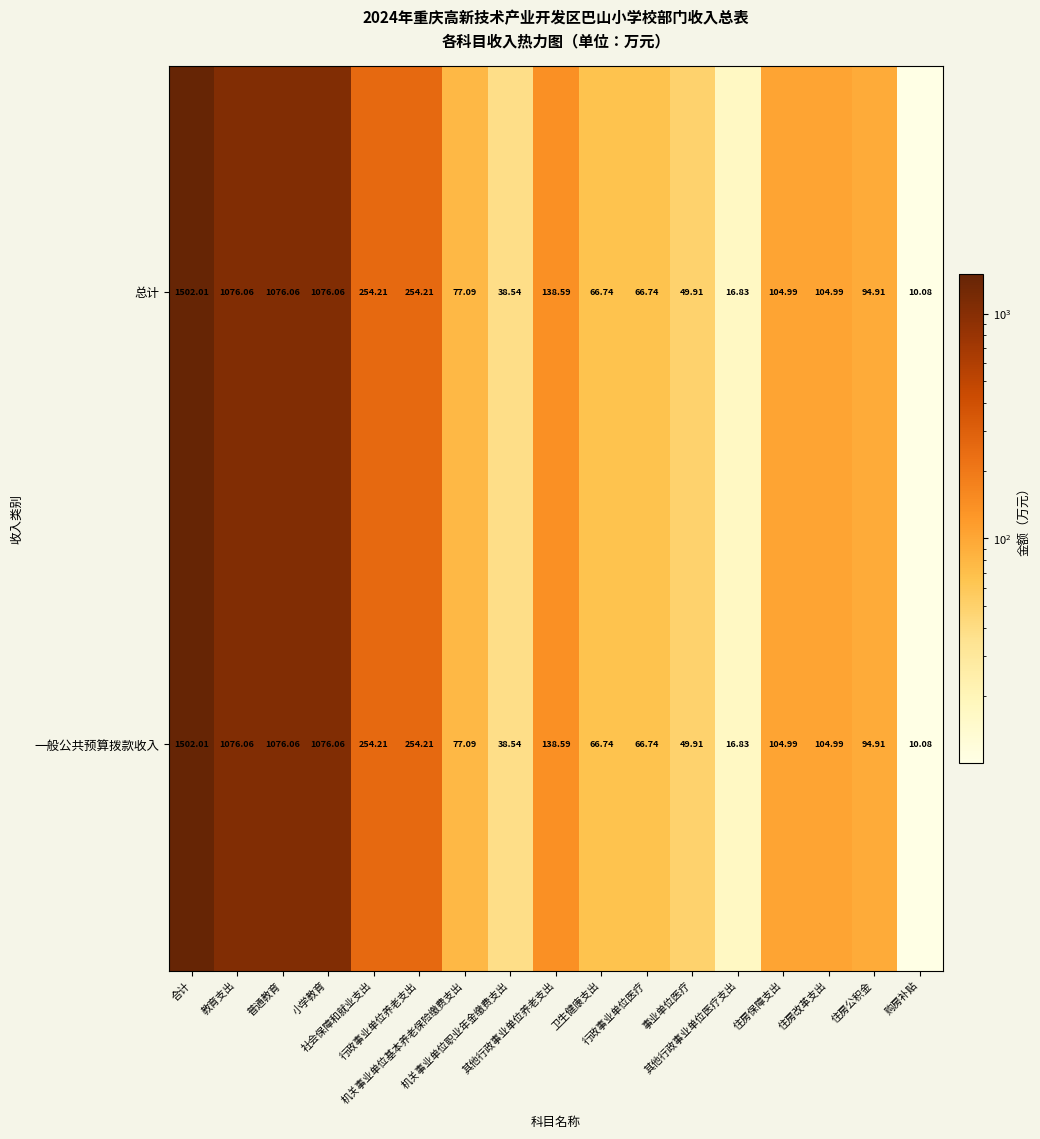

What is the minimum value shown in the chart?

10.1